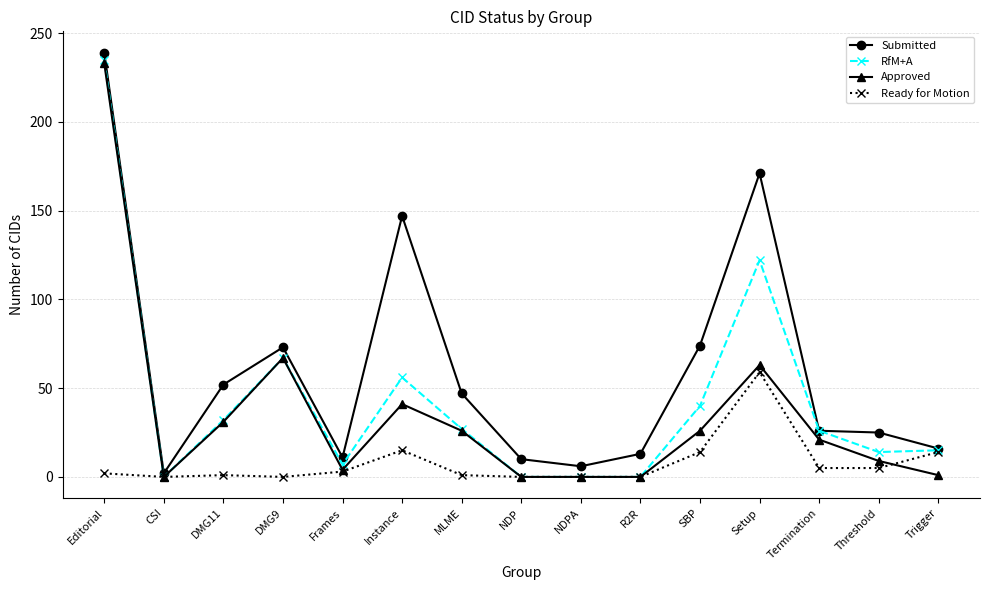

What is the label of the 11th point from the left?

SBP